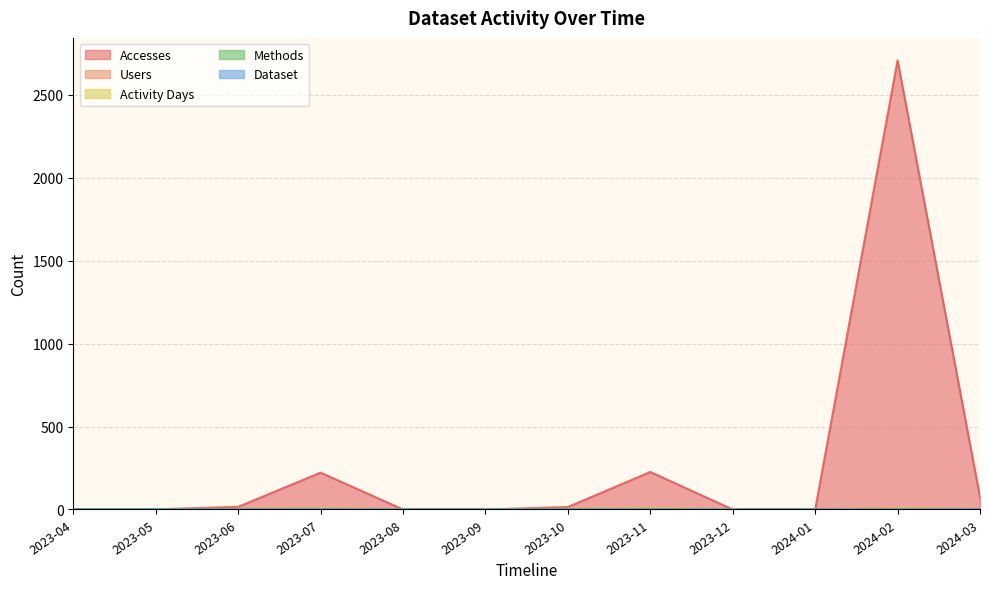

What is the label of the 10th point from the right?

2023-06